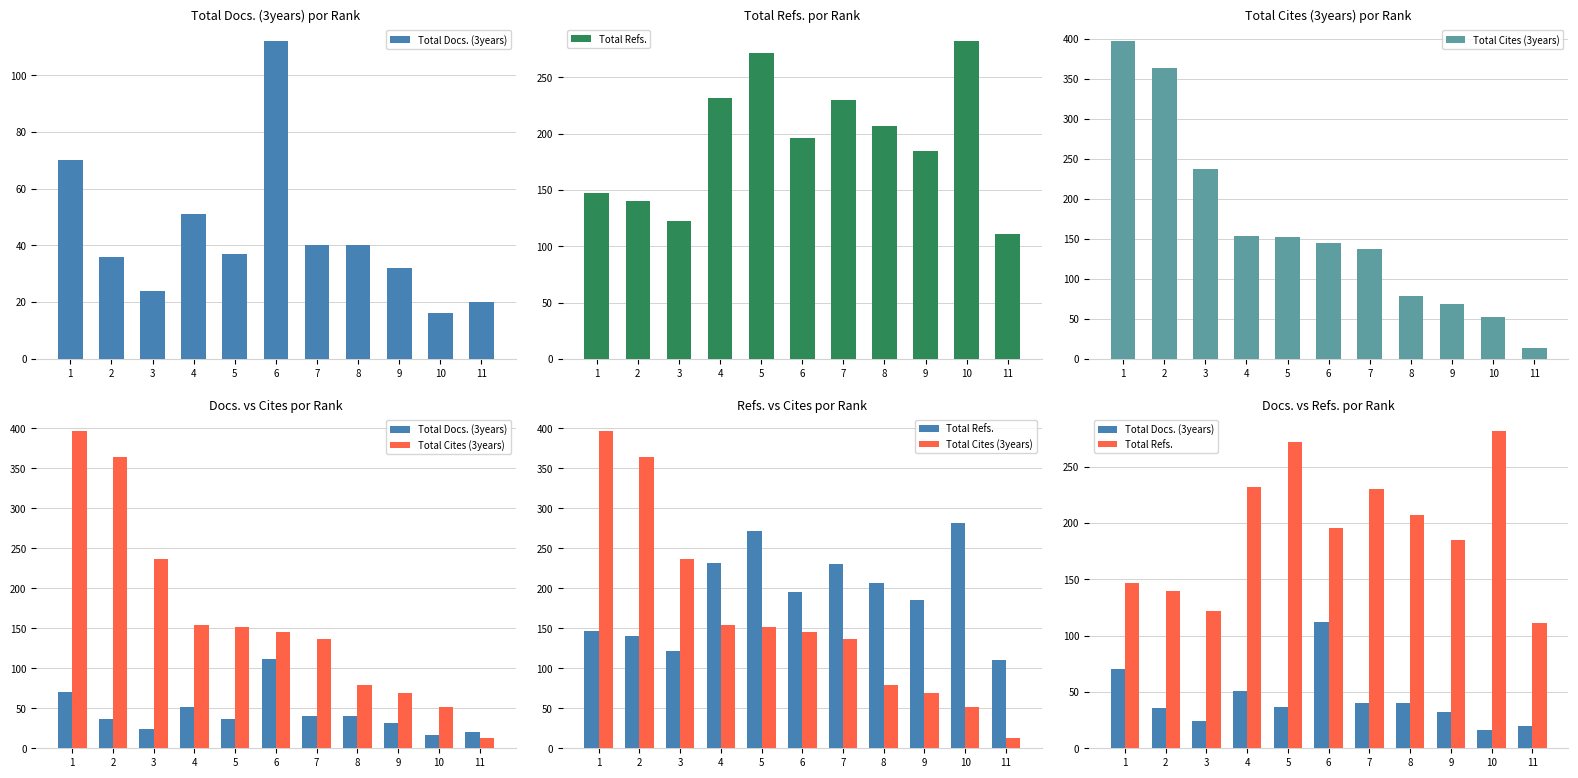

The value of Total Docs. (3years) at 2 is 36. True or false?

True